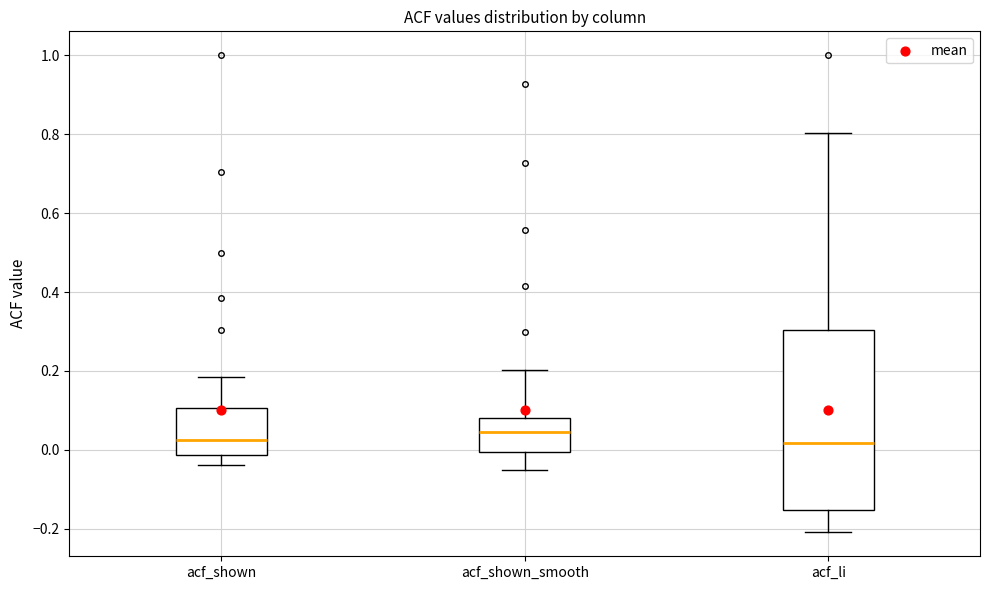

Where does the upper whisker of the box for acf_shown end on the y-axis? The values are not printed on the chart, so give them approximately, as read against the axis.

0.18